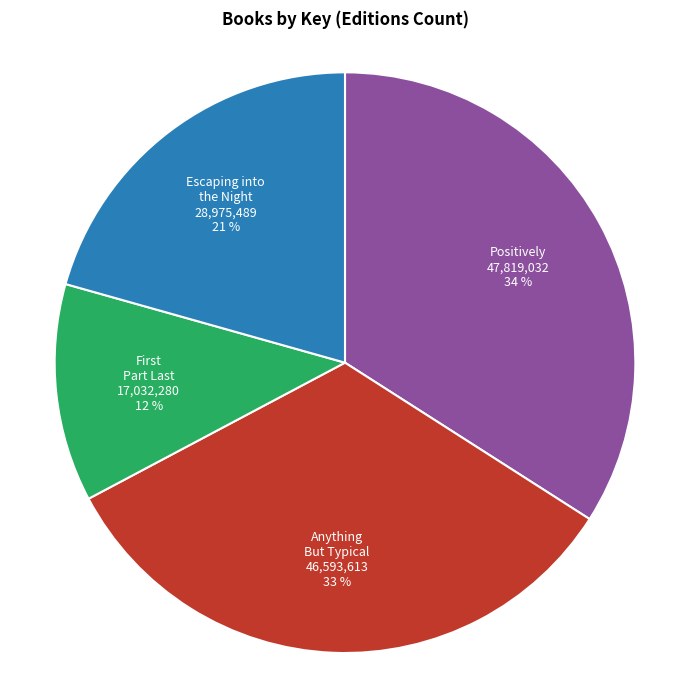

To the nearest percent, what is the average slice percentage?

25%